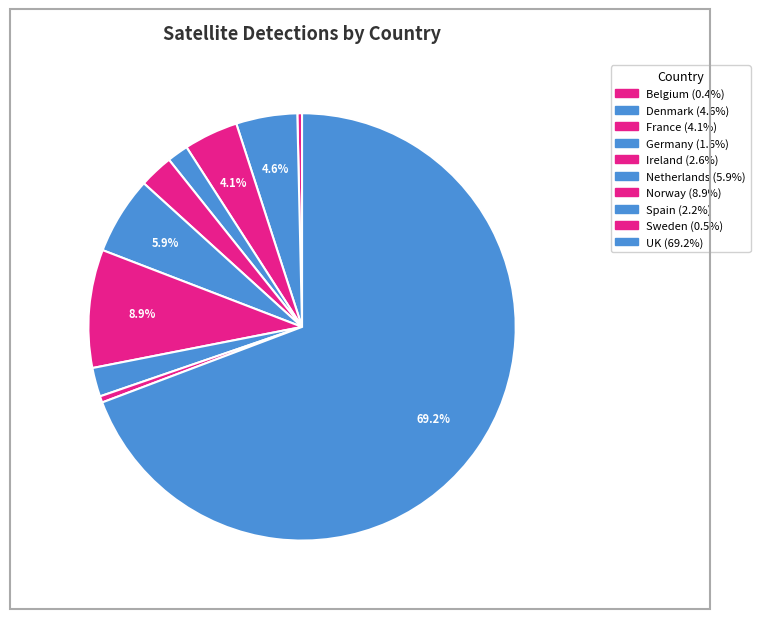

What is the total percentage of Norway and UK?

78.2%